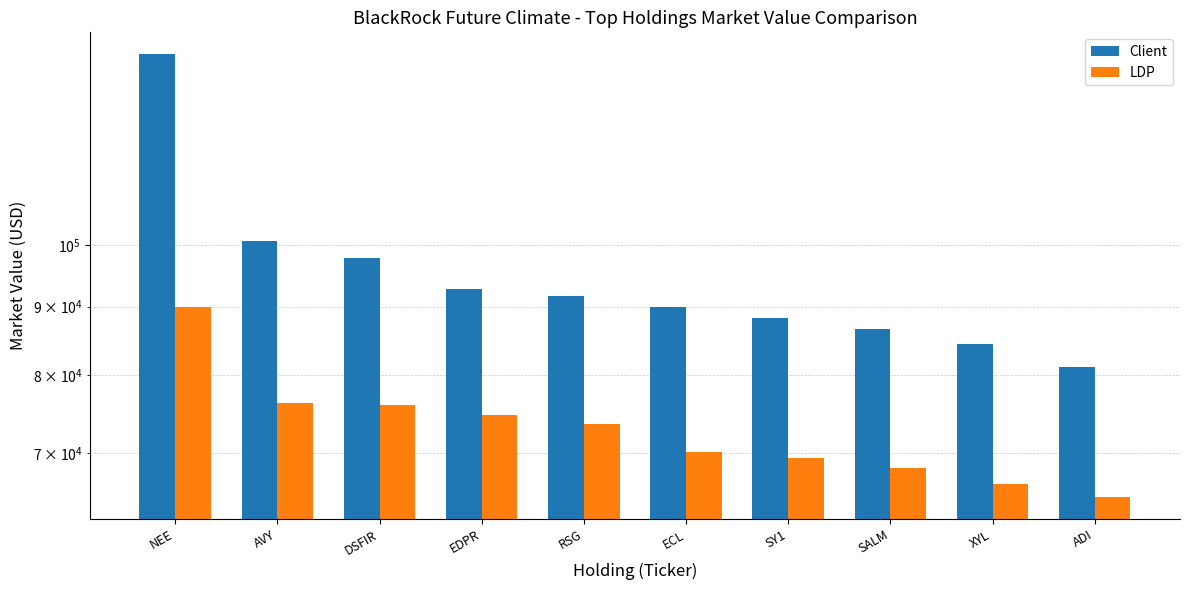

Rank the series by their maximum value, from highest to lowest.

Client, LDP